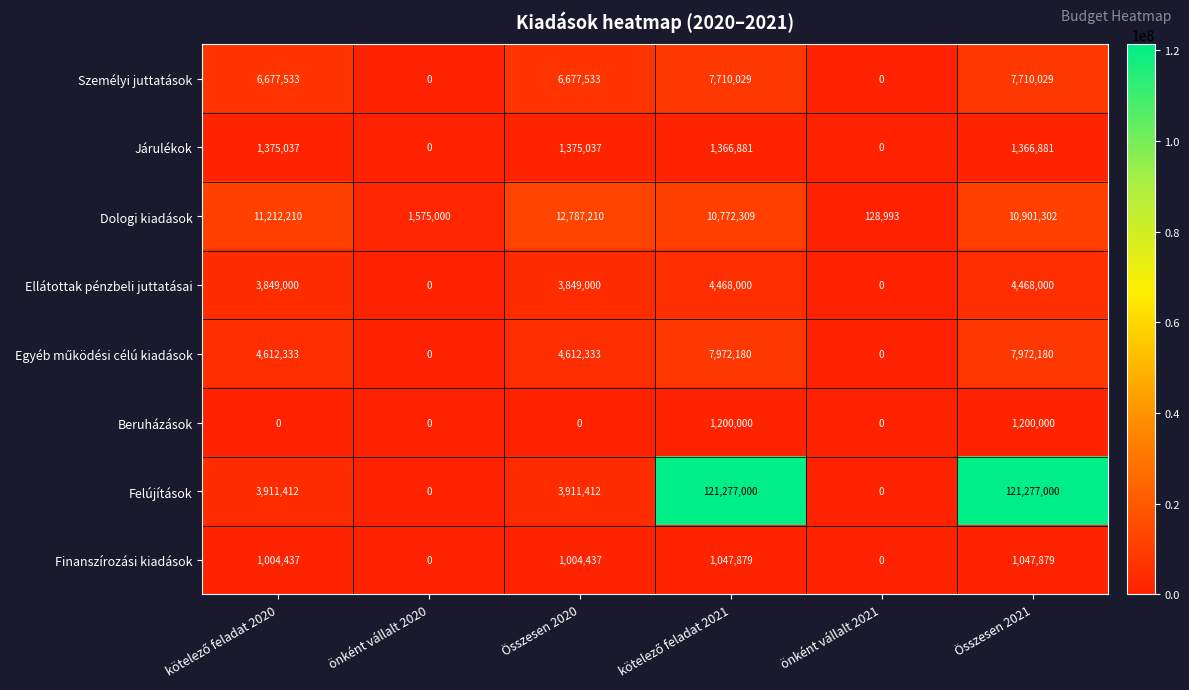

How many distinct data groups are displayed?

8